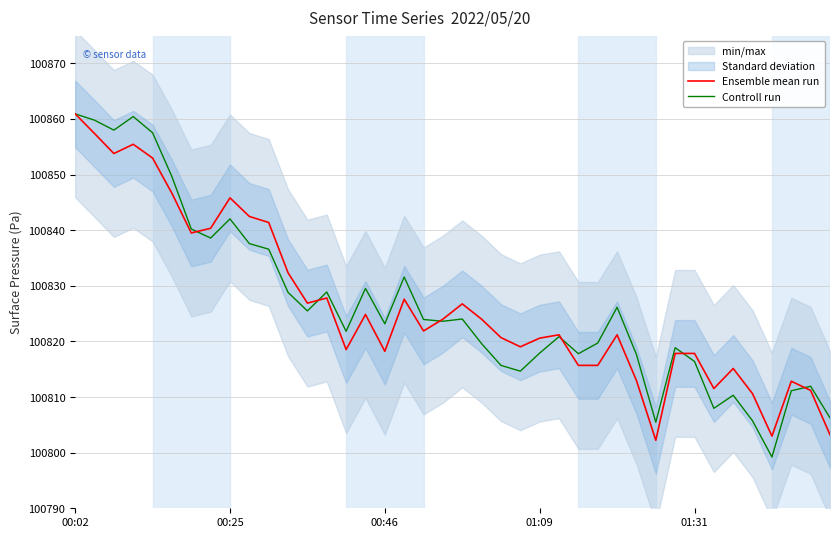

List the series in order of their peak value, lowest first.

Ensemble mean run, Controll run